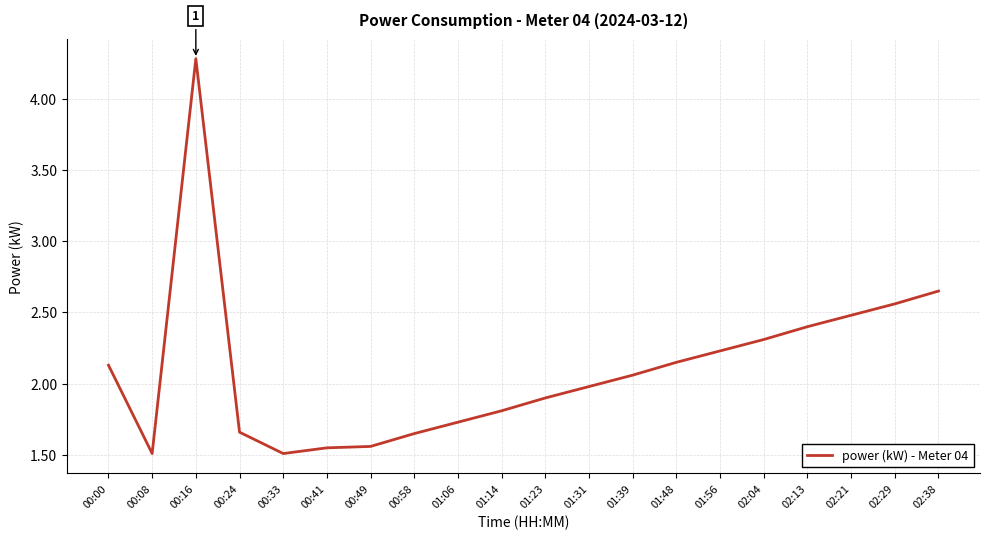

What is the difference between the values at 01:23 and 02:29?

0.7